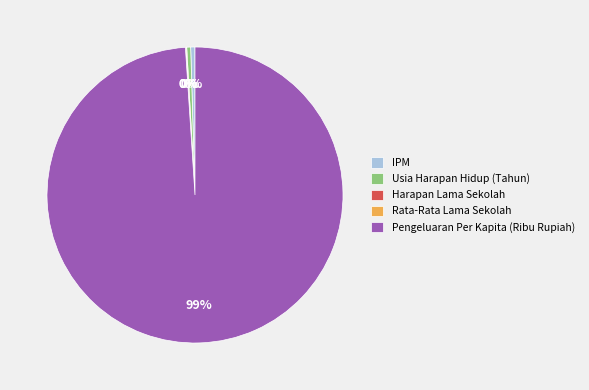

What is the ratio of the value at IPM to the value at Usia Harapan Hidup (Tahun)?

1.1